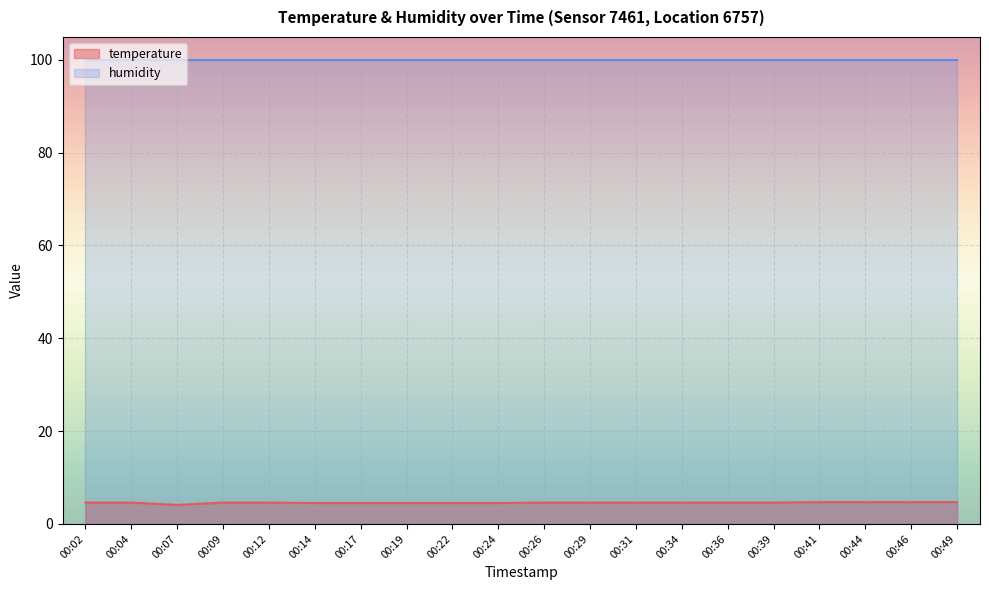

What is the difference between the maximum and second lowest values?

0.2